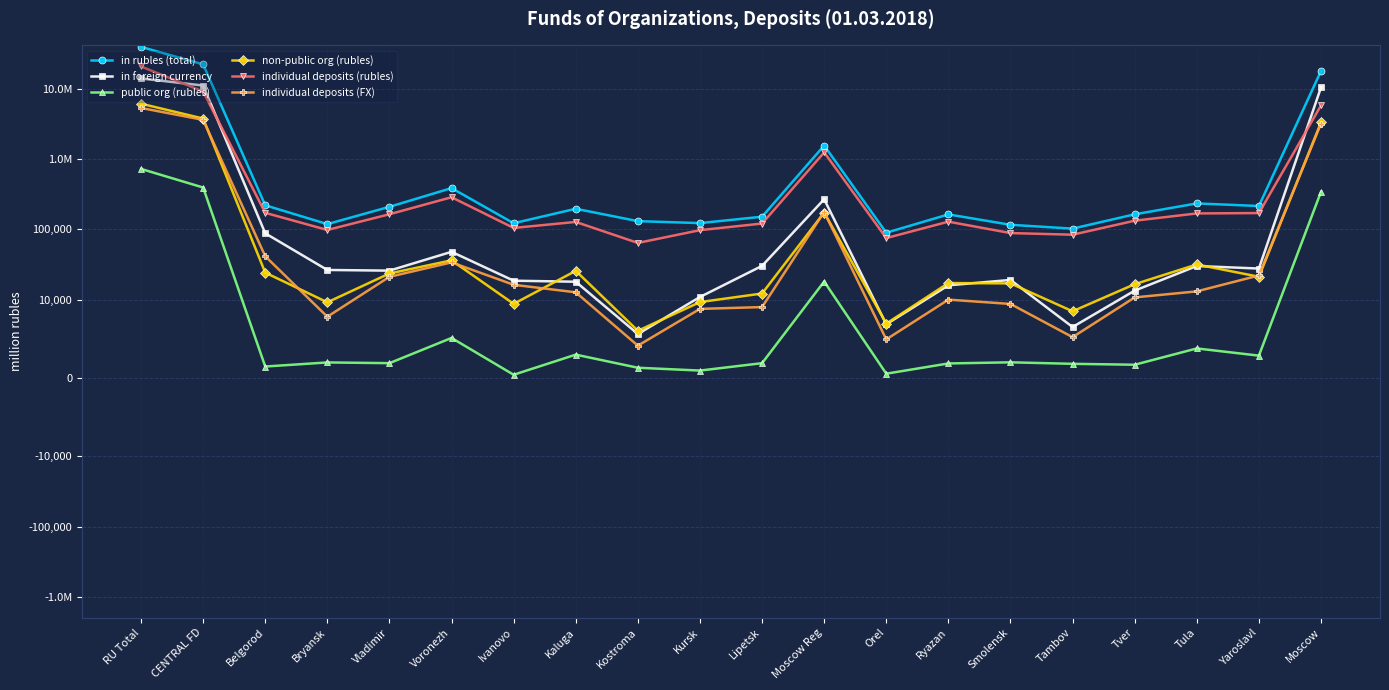

At which label does non-public org (rubles) first exceed 21222?

RU Total